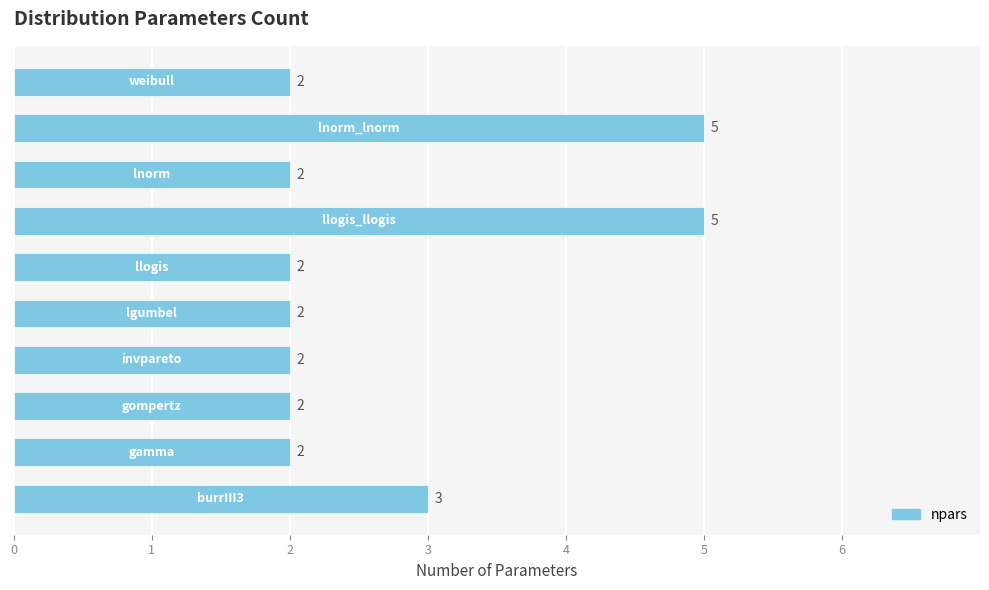

What is the difference between the second highest and second lowest values?

3